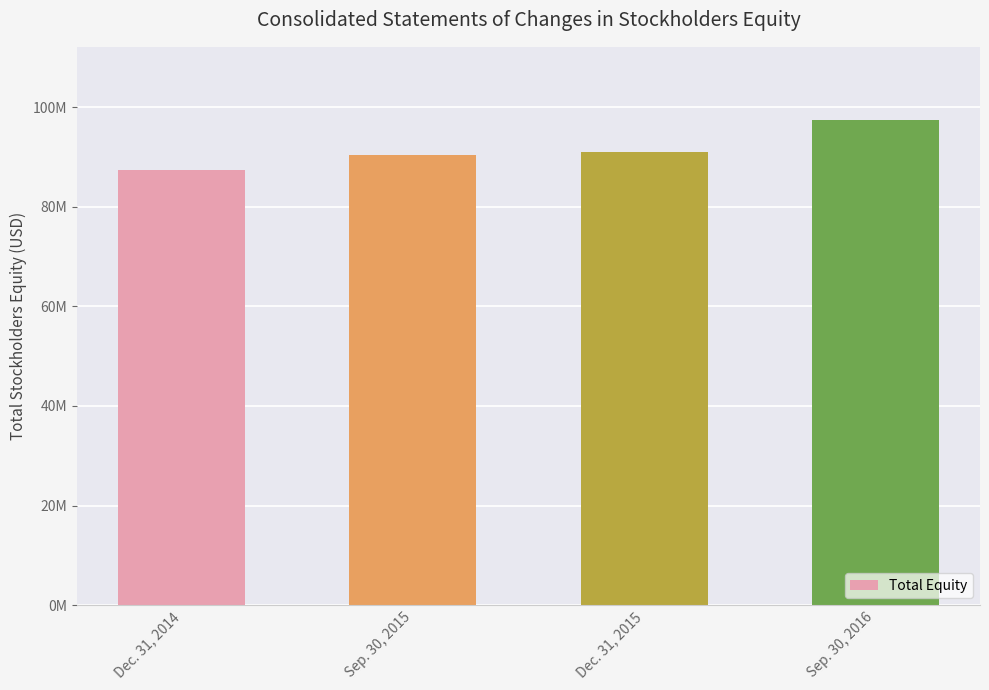

What is the difference between the maximum and minimum values?

10037896